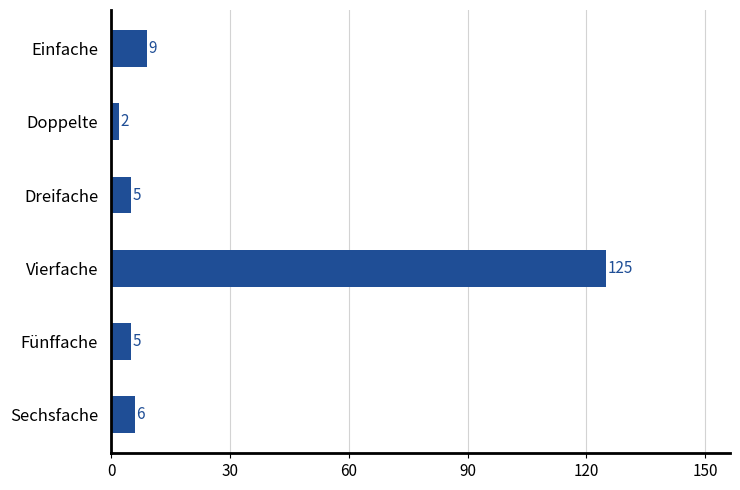

Where is the data nearest to the value 63?

Einfache